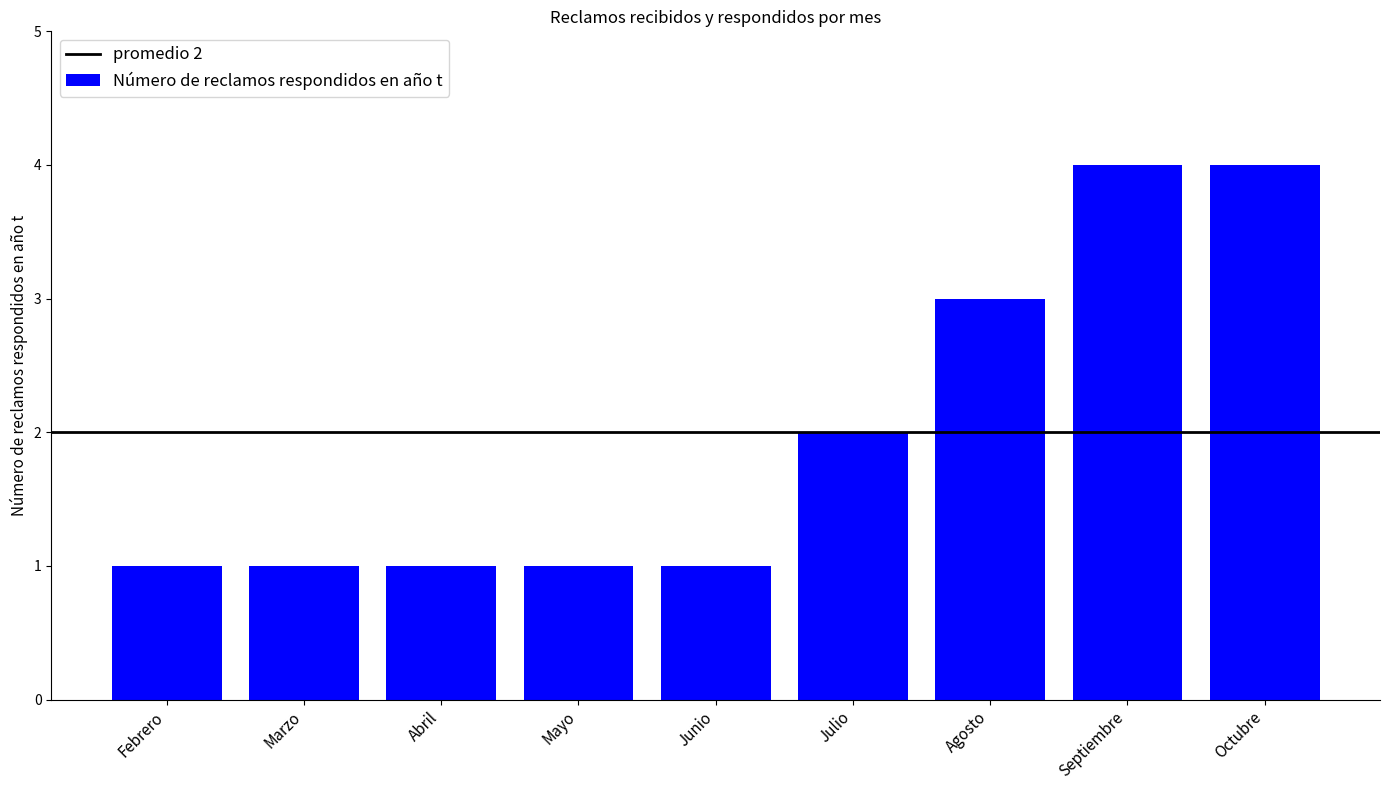

True or false: the data shows 2 at Mayo.

False